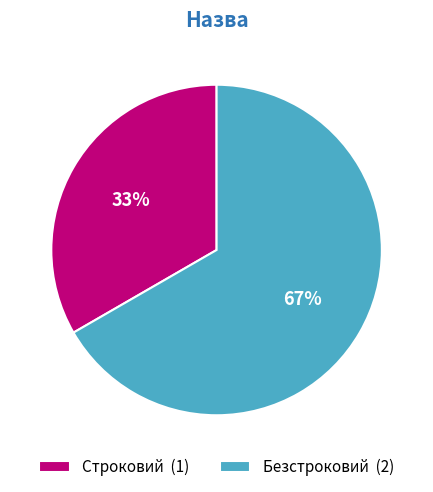

Does Безстроковий account for over 50% of the chart?

Yes